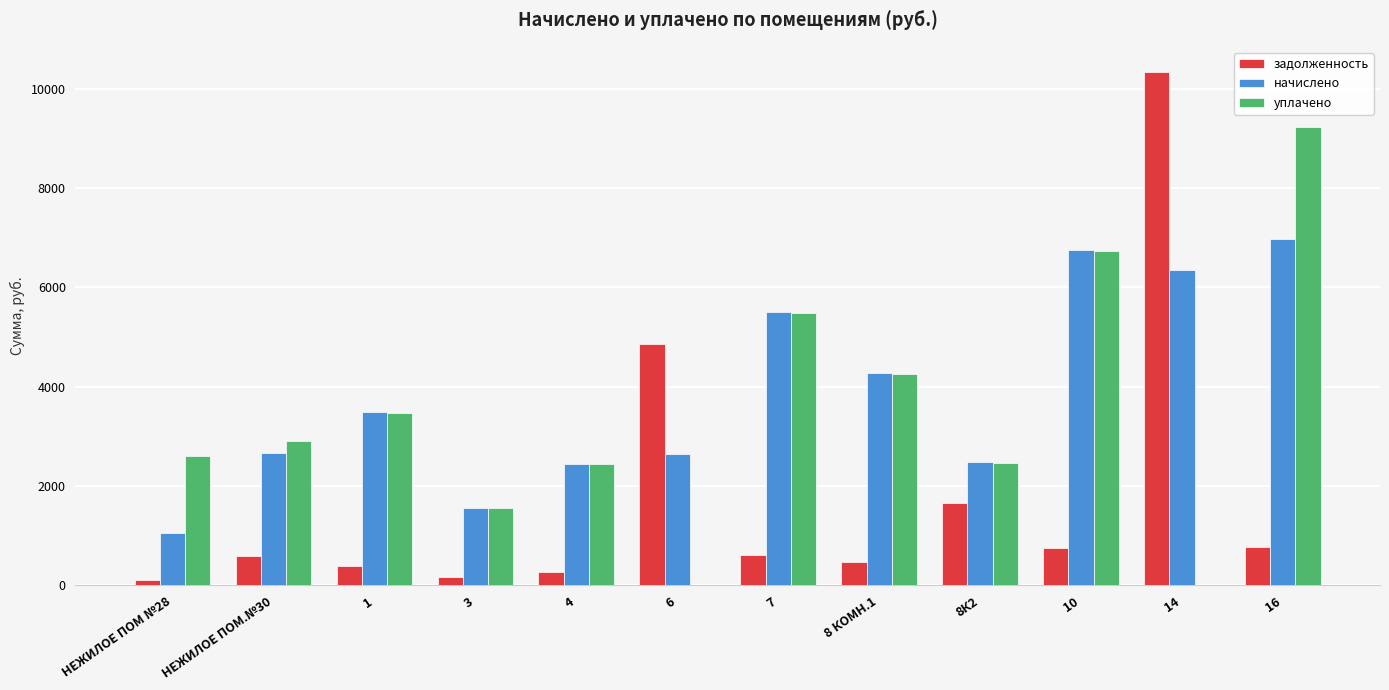

What is the difference between the начислено values at 7 and 8К2?

3020.2